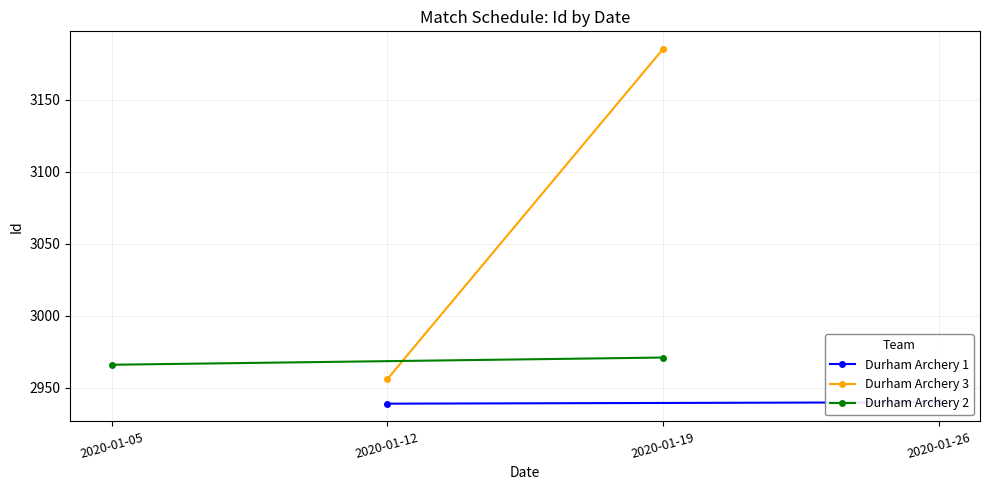

List the series in order of their peak value, highest first.

Durham Archery 3, Durham Archery 2, Durham Archery 1